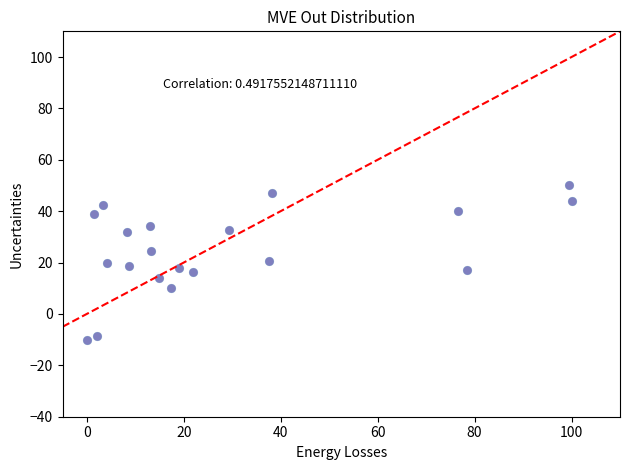

What is the range of X values (max minus min)?

100.0